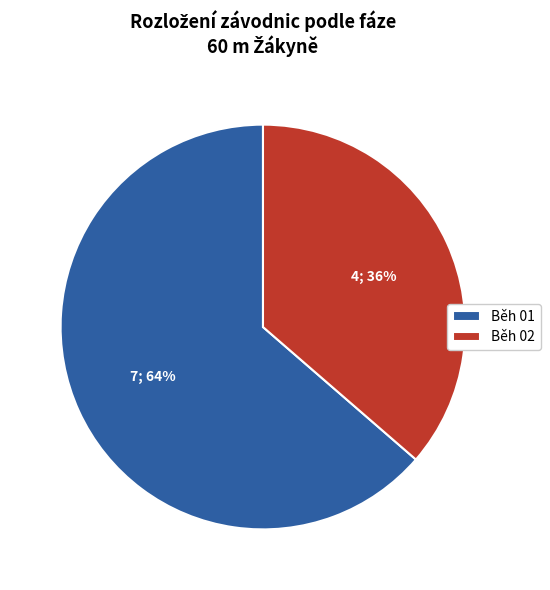

Is it true that Běh 01 is 64% of the pie?

True